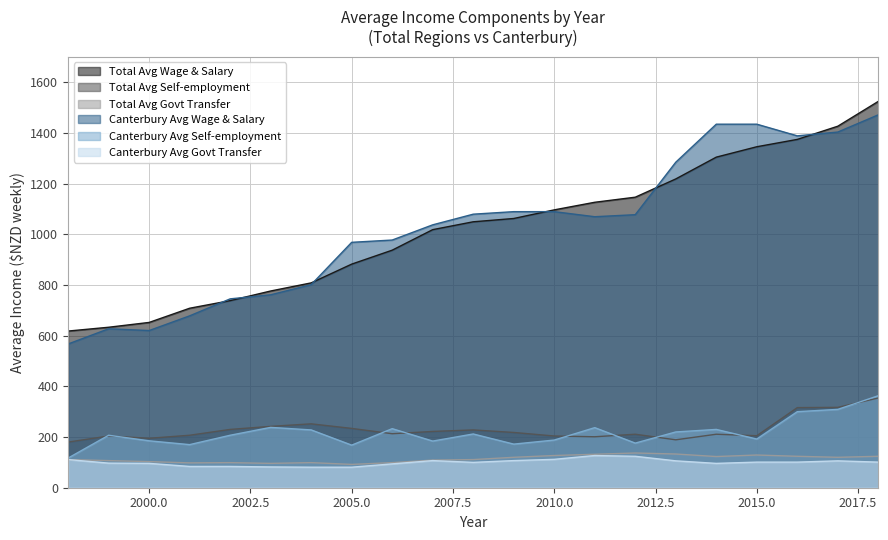

The value of Total Avg Wage & Salary at 2014 is 1903. True or false?

False